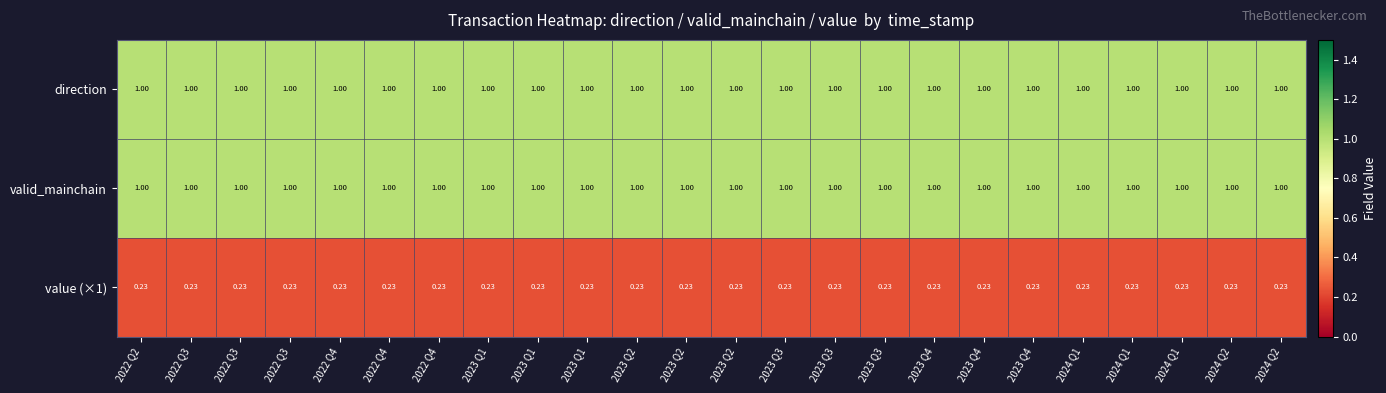

How many distinct data groups are displayed?

3